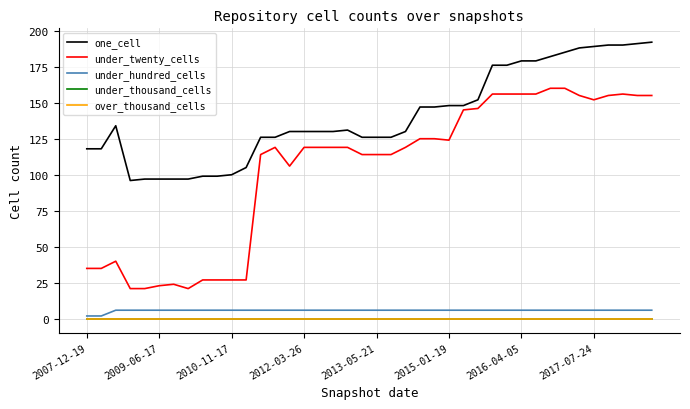

Does the chart display data point markers on the line(s)?

No